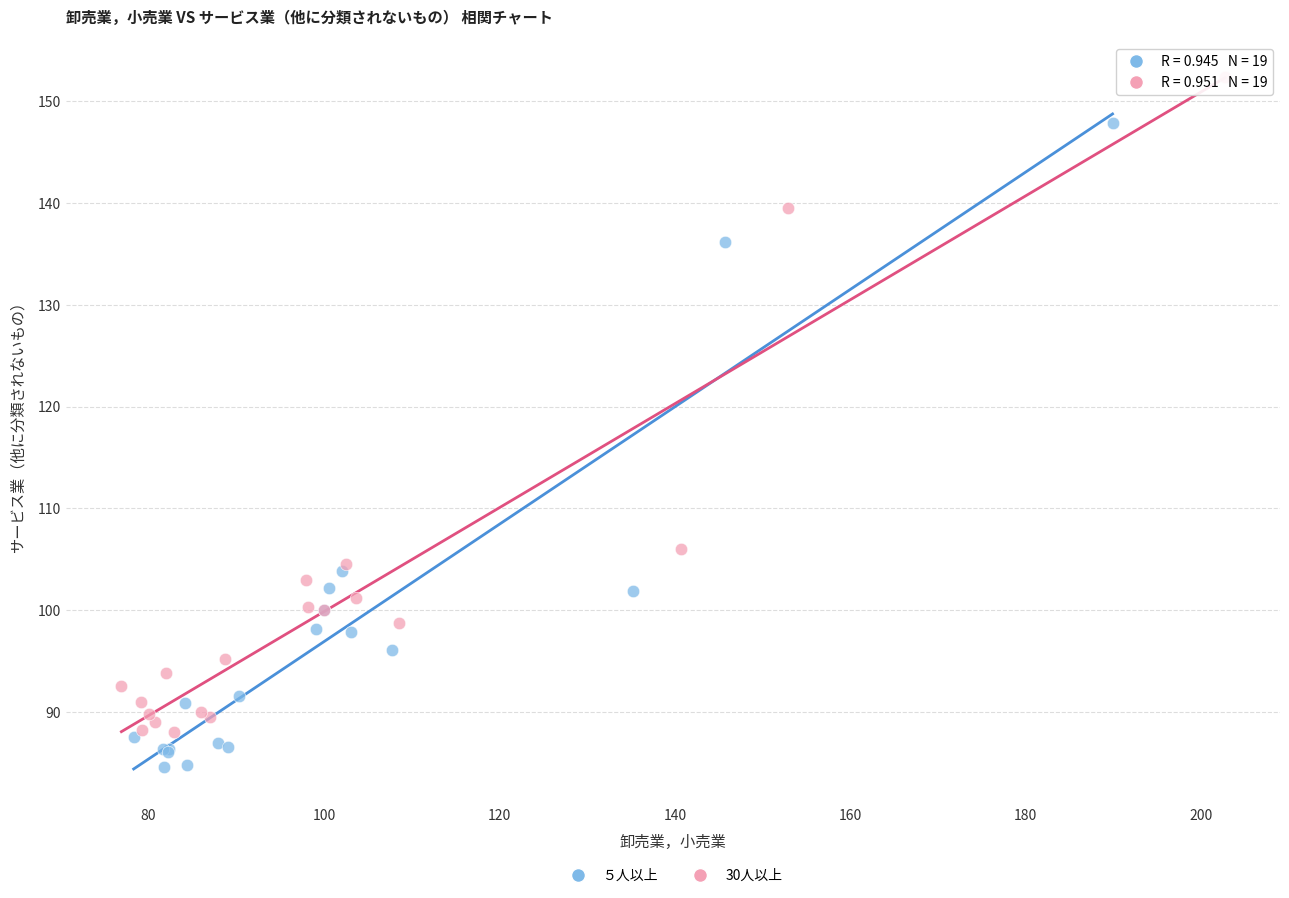

Which series contains the highest Y value?

30人以上